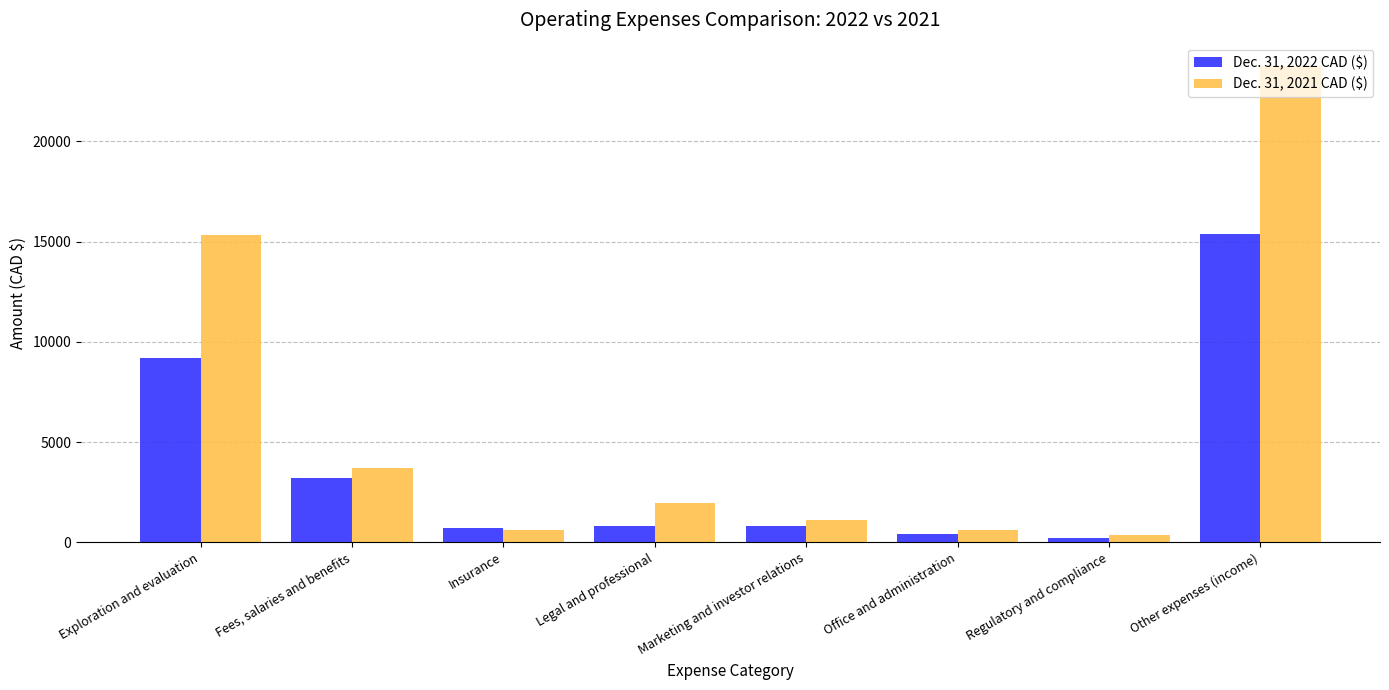

At which label does Dec. 31, 2022 CAD ($) first exceed 809?

Exploration and evaluation